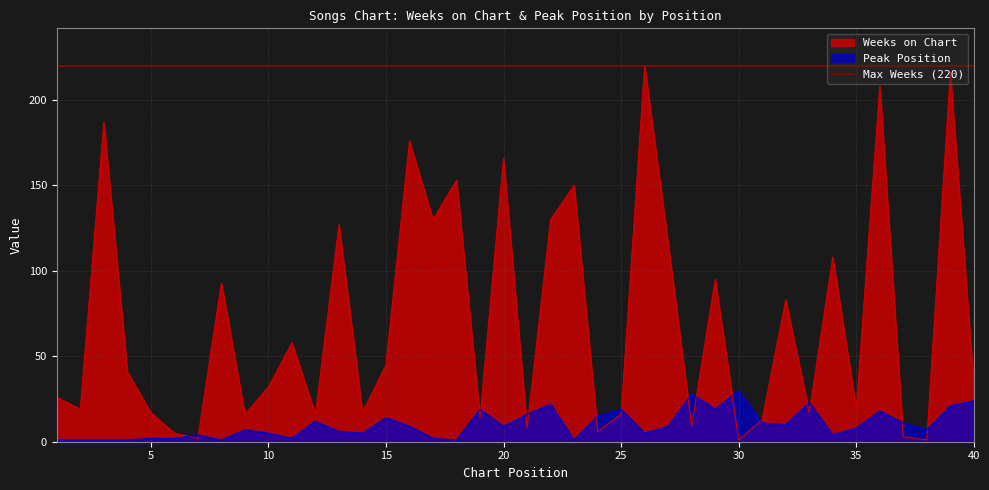

Which label corresponds to the smallest value in the chart?

30